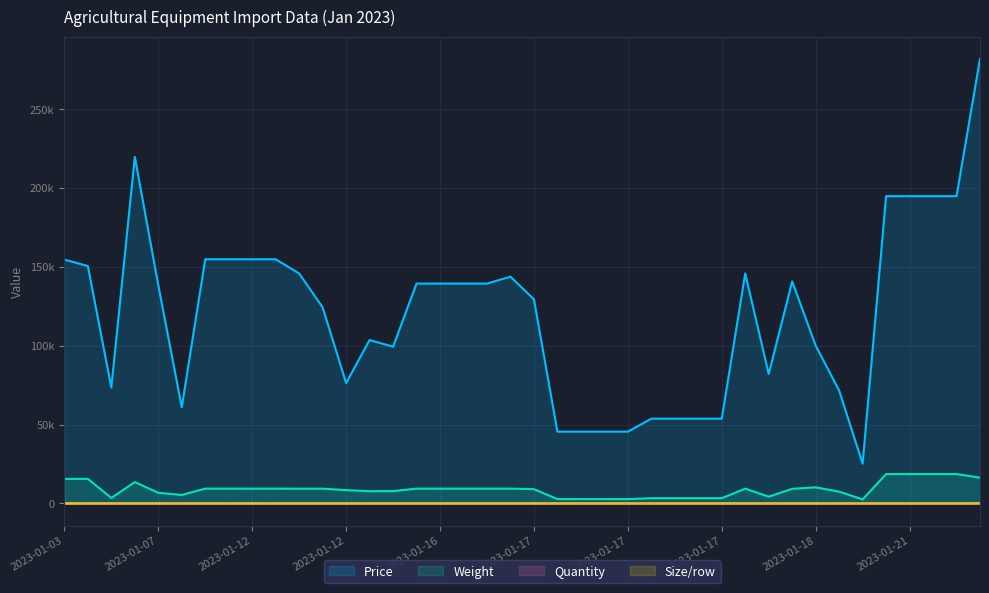

True or false: Weight and Size/row intersect in this chart.

False